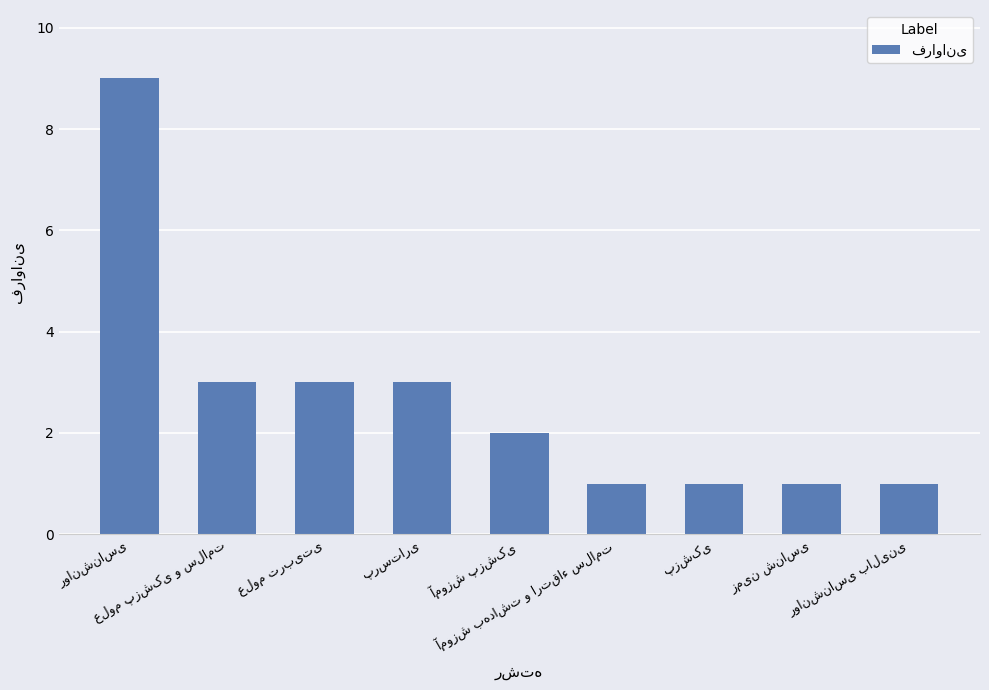

What is the difference between the maximum and minimum values?

8